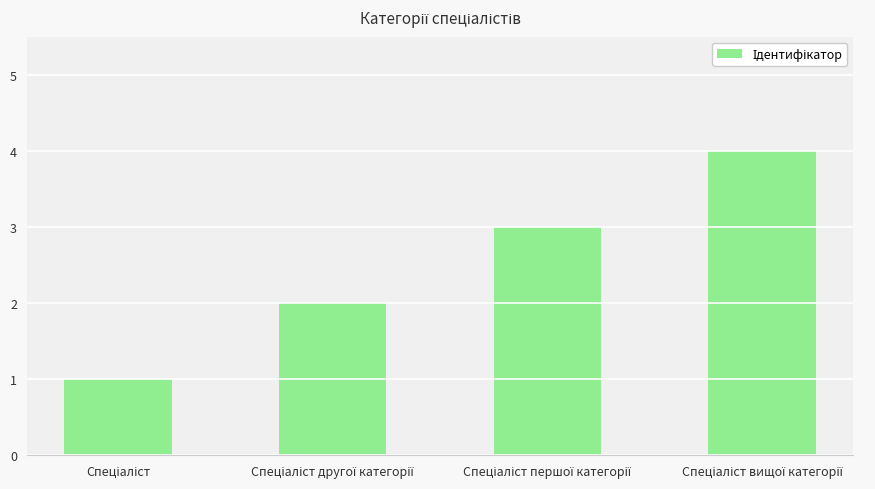

What is the maximum value shown in the chart?

4